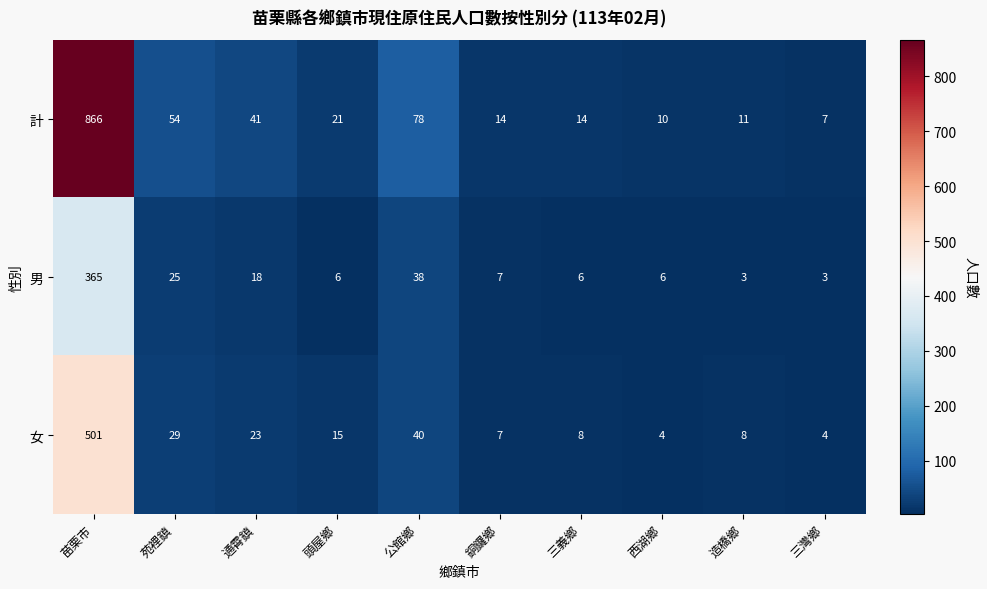

What is the sum of the 男 values at 三義鄉 and 造橋鄉?

9